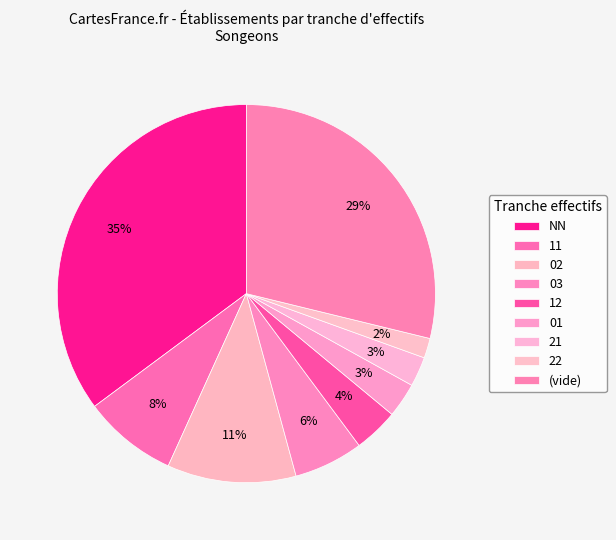

The 22 slice represents 14% of the pie. True or false?

False